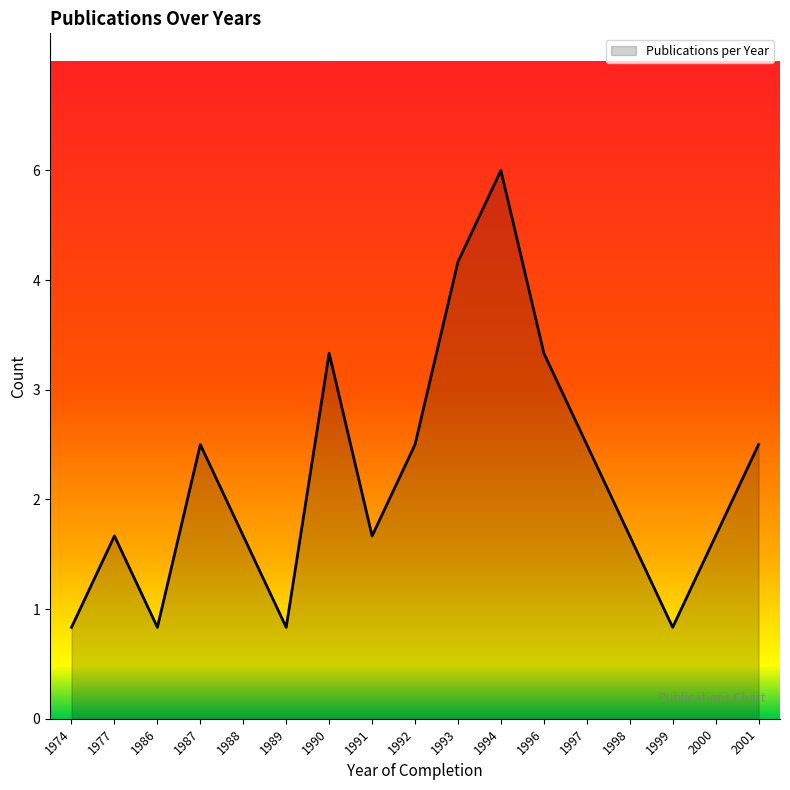

Does the chart display data point markers on the line(s)?

No